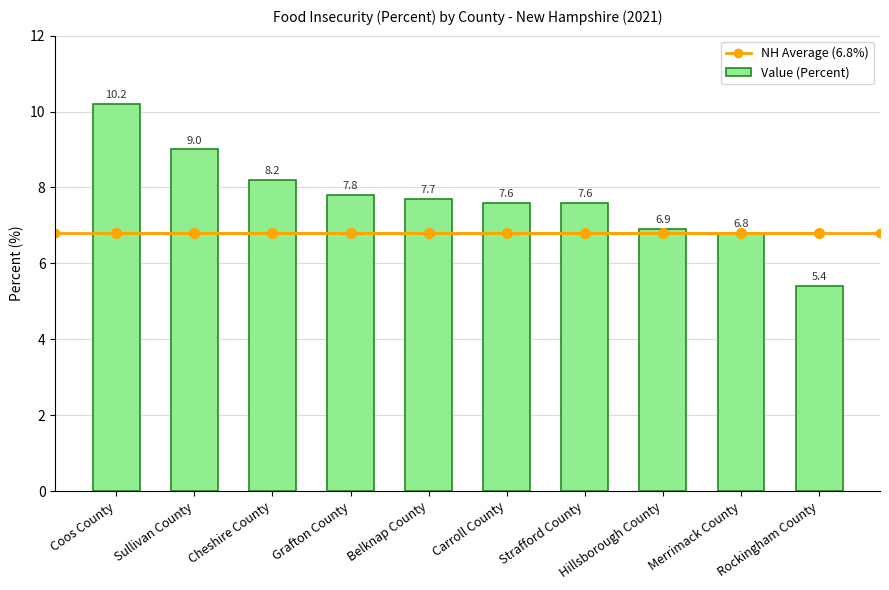

What is the label of the 2nd bar from the left?

Sullivan County